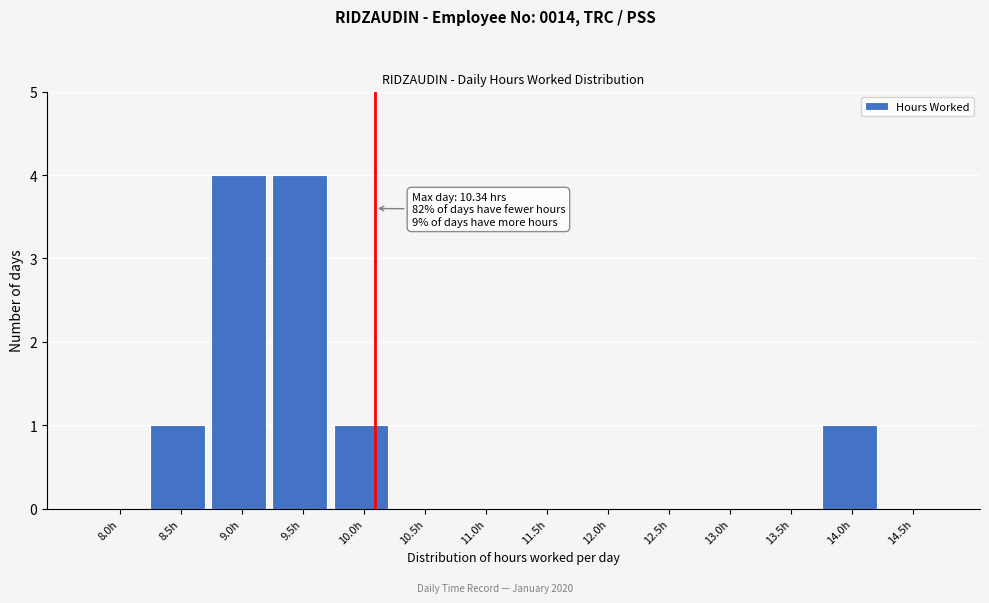

Reading right to left, what are all the values shown in this chart?

14.5h=0	14.0h=1	13.5h=0	13.0h=0	12.5h=0	12.0h=0	11.5h=0	11.0h=0	10.5h=0	10.0h=1	9.5h=4	9.0h=4	8.5h=1	8.0h=0